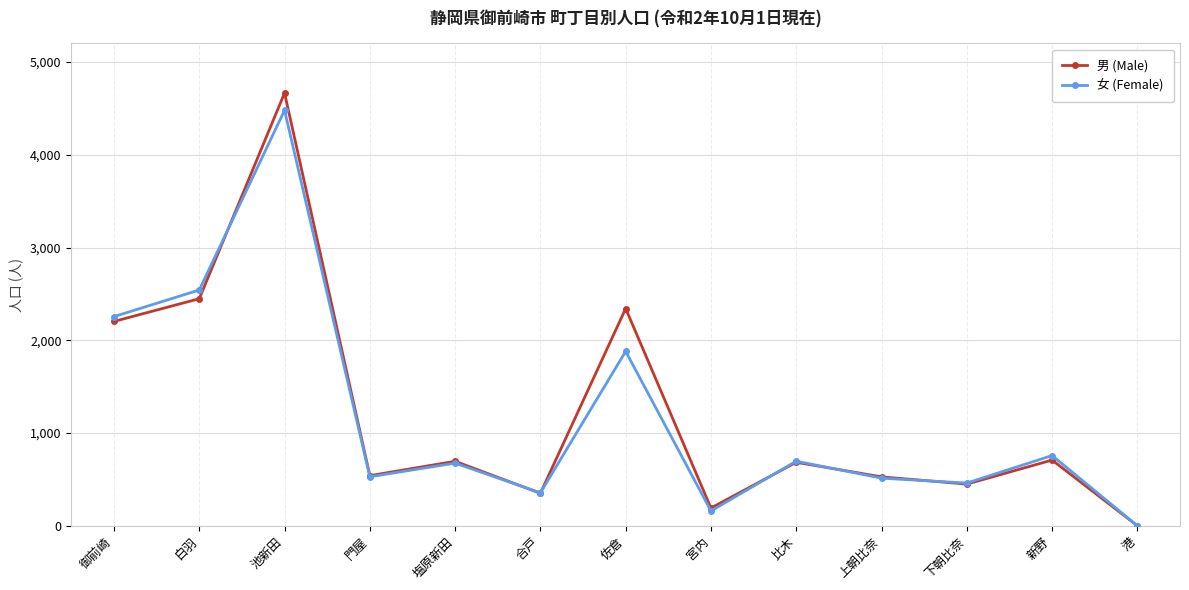

Where is 女 (Female) nearest to the value 2240?

御前崎